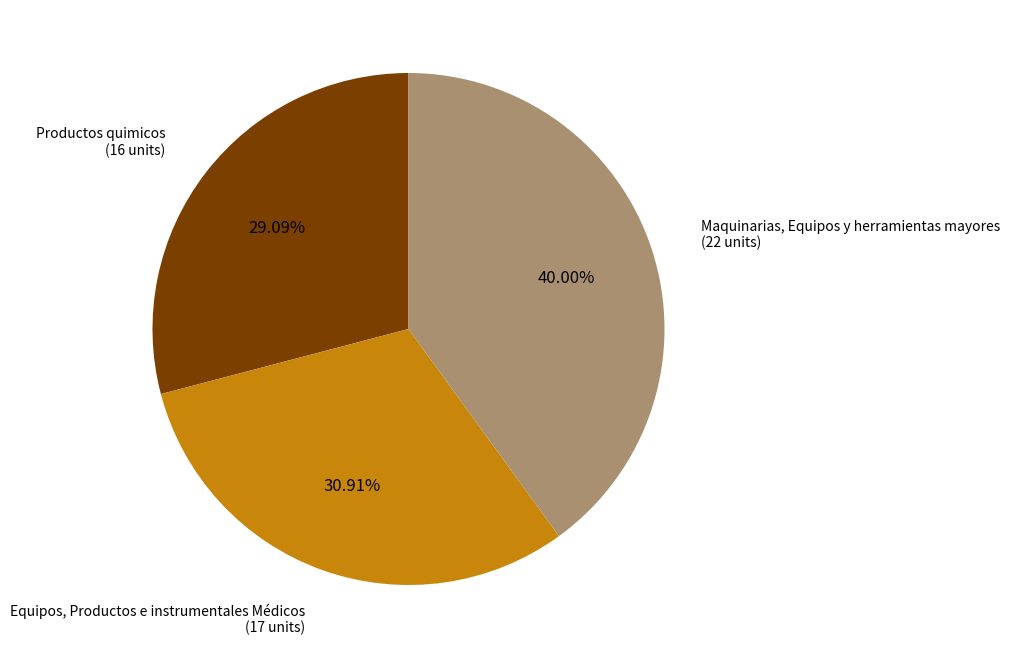

Is there any slice that represents more than half of the pie?

No